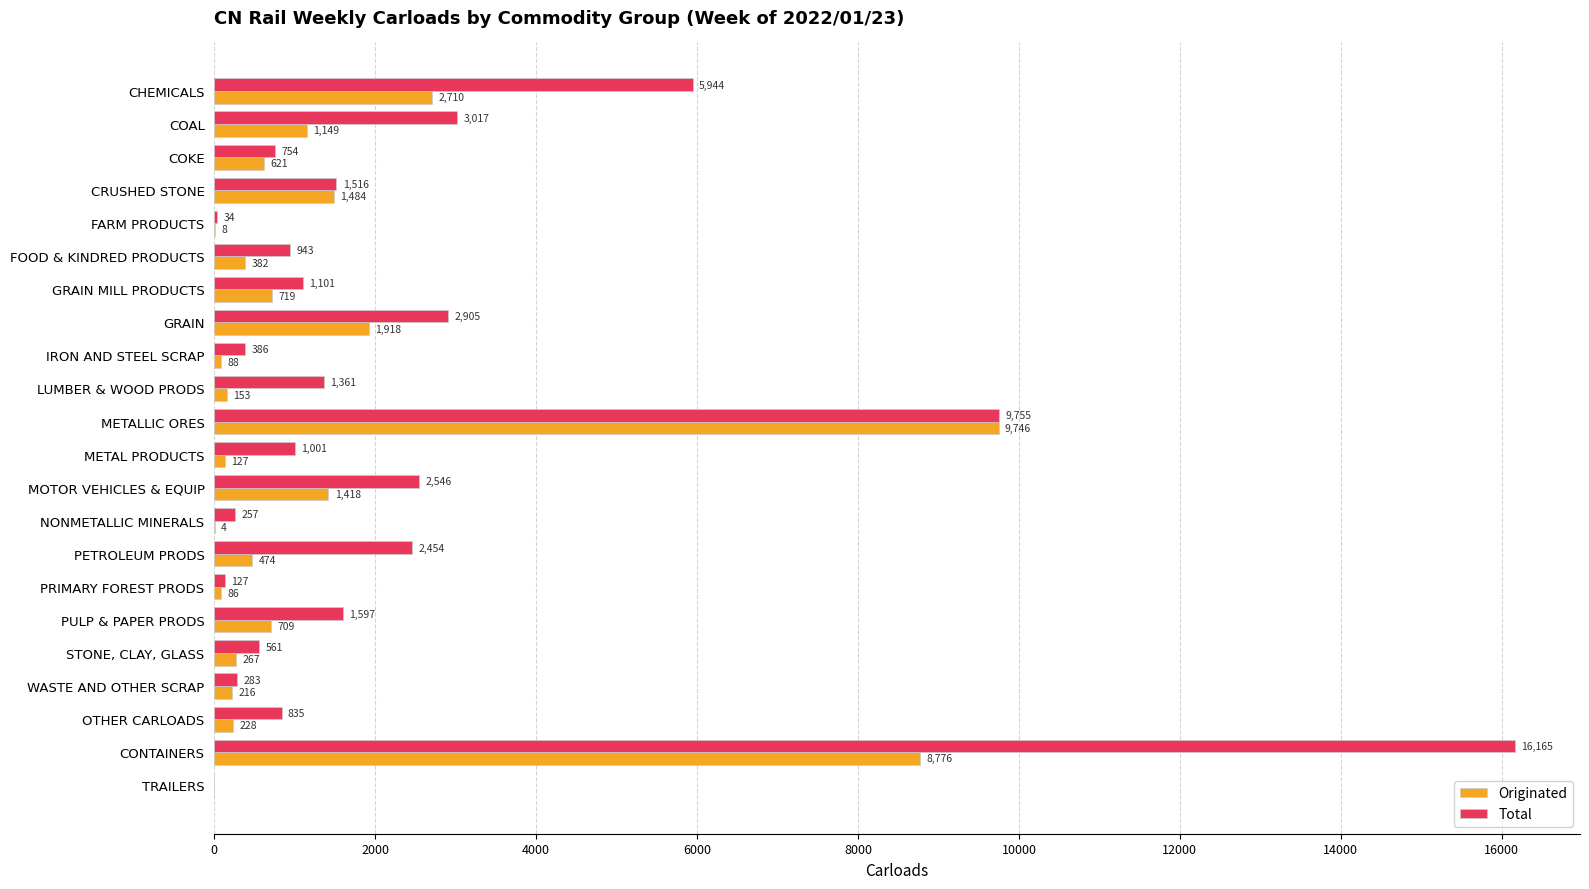

What is the sum of the Originated values at METALLIC ORES and CHEMICALS?

12456